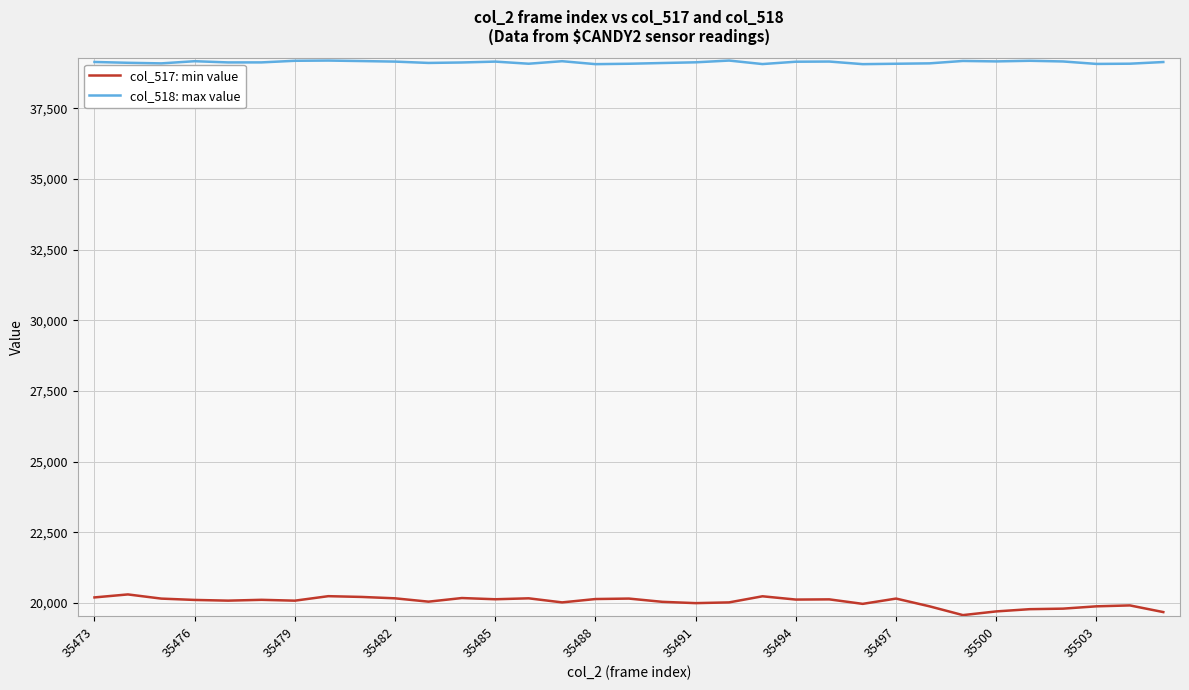

True or false: col_517: min value has more than 1 points higher than both neighbors.

True